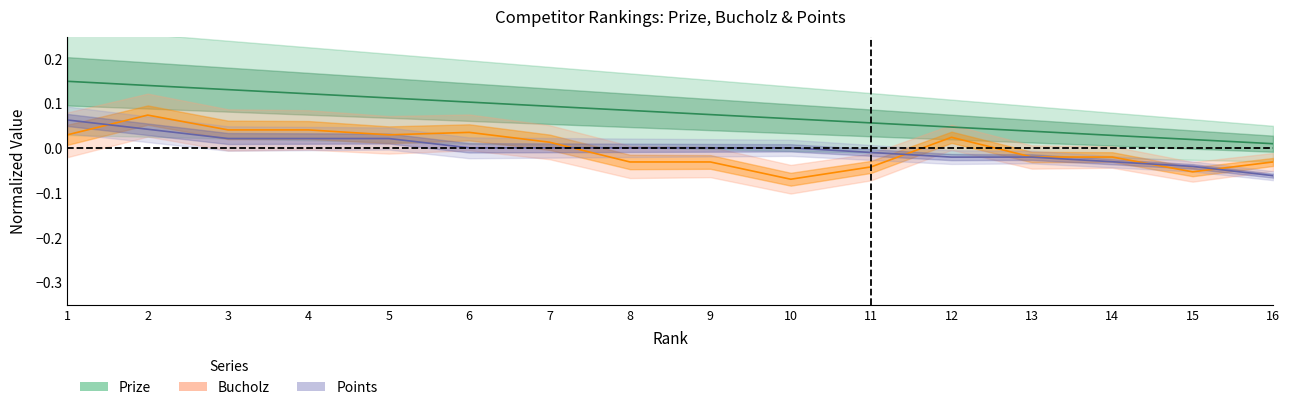

What are all the series names shown in the legend?

Prize, Bucholz, Points